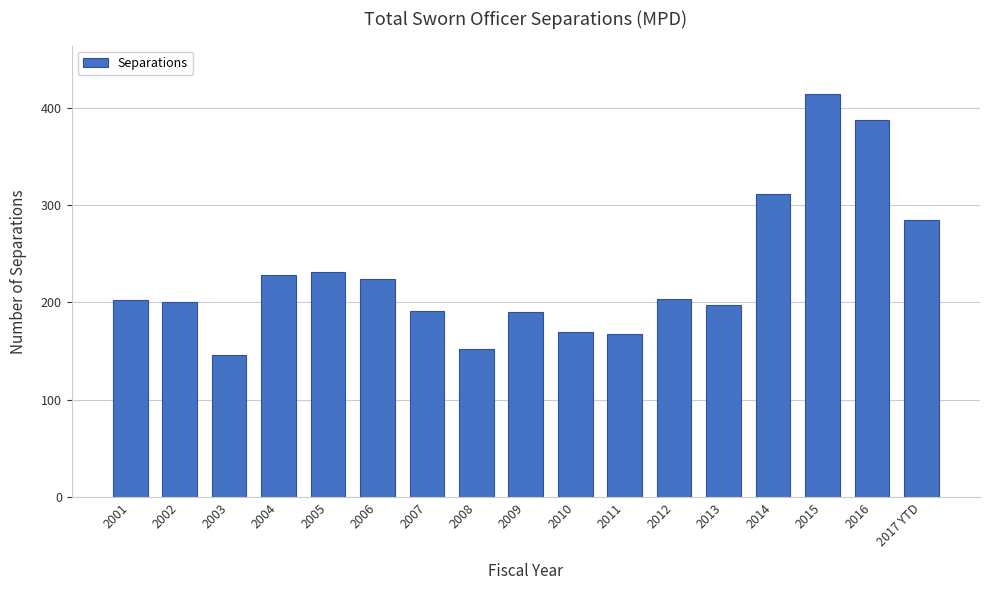

Is it true that the value at 2017 YTD is 285?

True